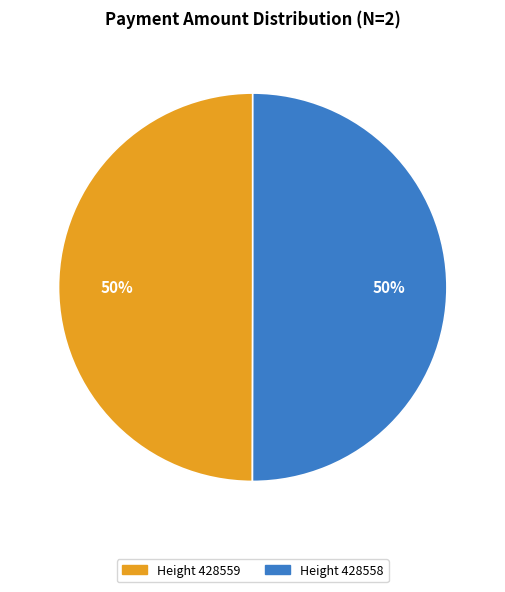

What is the ratio of the value at Height 428558 to the value at Height 428559?

1.0